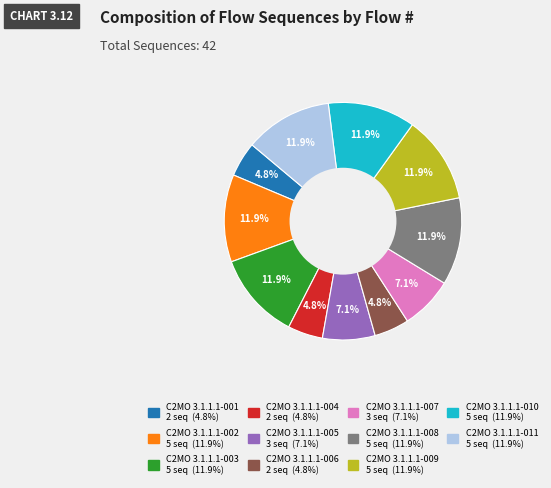

To the nearest percent, what is the average slice percentage?

9%